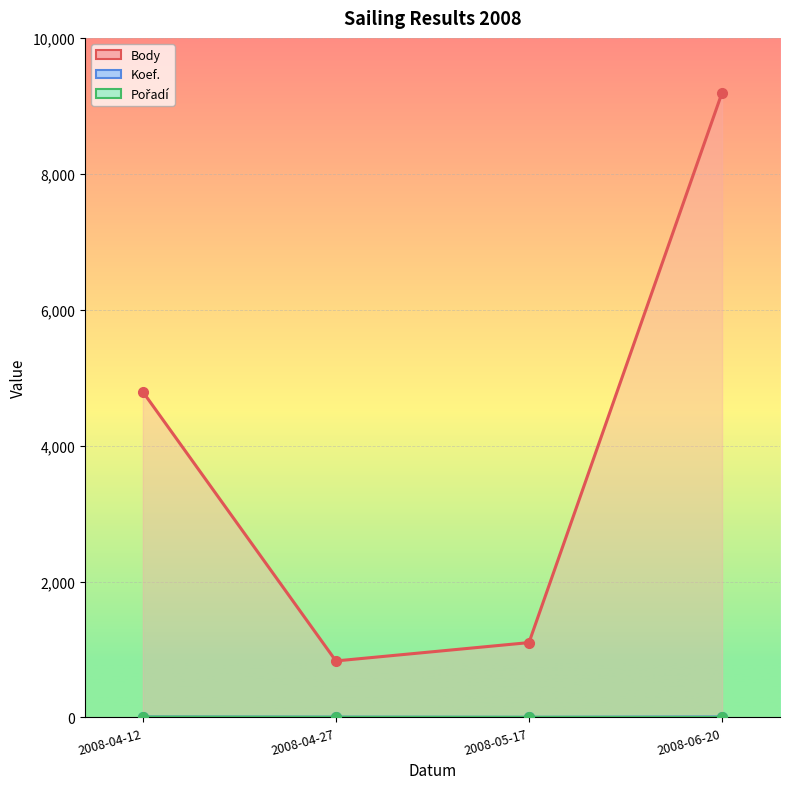

What is the smallest value displayed?

1